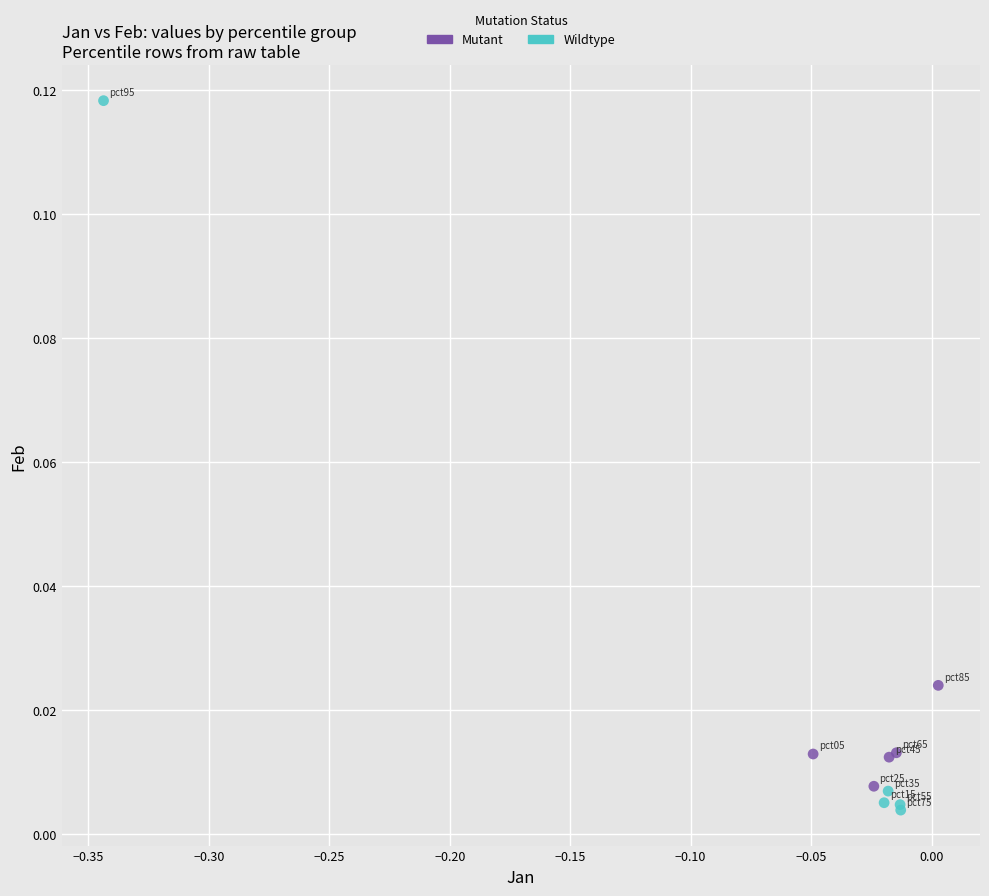

Which series has the largest Y range (max minus min)?

Wildtype